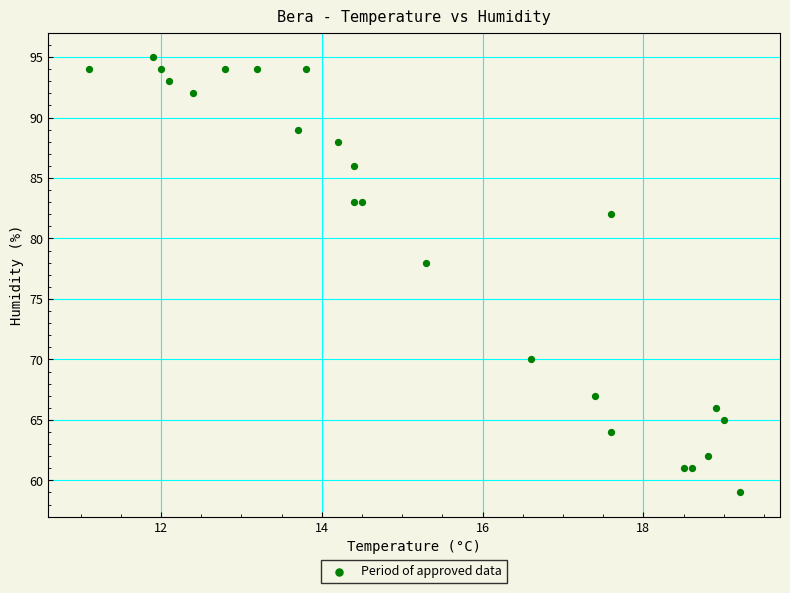

What Y value in the scatter plot is closest to 77?

78